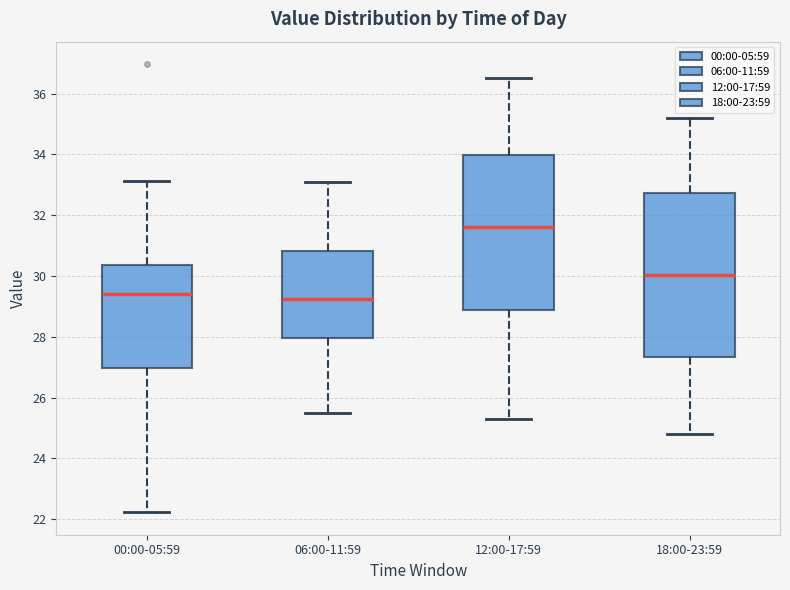

Reading left to right, read every box against the y-axis: the position of its median line, the range the box covers, and the ends of its whiskers. The values are not printed on the chart, so give them approximately, as read against the axis.

00:00-05:59: median 29.4, box 27.0 to 30.4, whiskers 22.2 to 33.2
06:00-11:59: median 29.2, box 28.0 to 30.8, whiskers 25.6 to 33.2
12:00-17:59: median 31.6, box 28.8 to 34.0, whiskers 25.4 to 36.6
18:00-23:59: median 30.0, box 27.4 to 32.8, whiskers 24.8 to 35.2